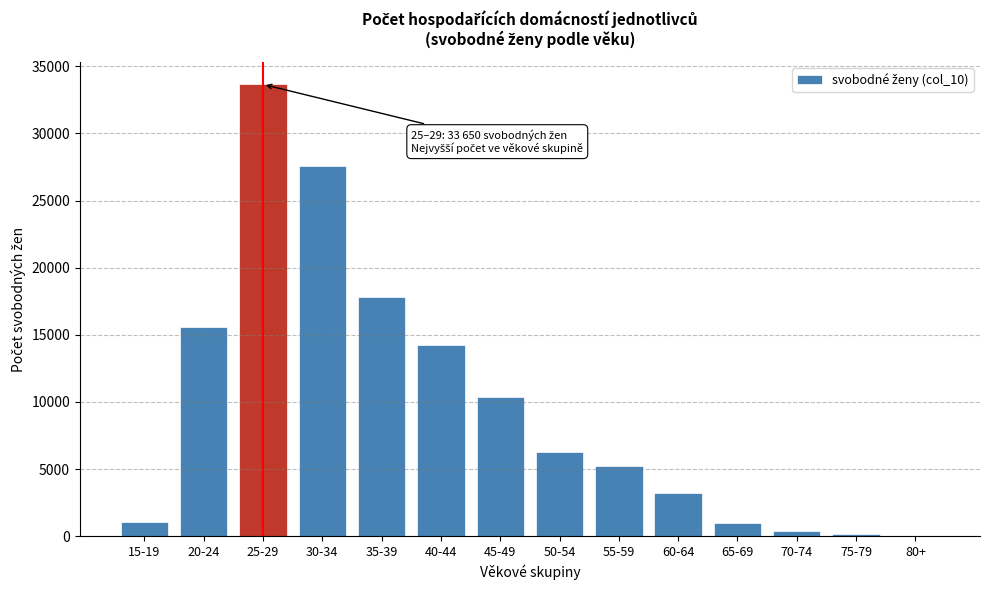

What is the ratio of the value at 35-39 to the value at 60-64?

5.5